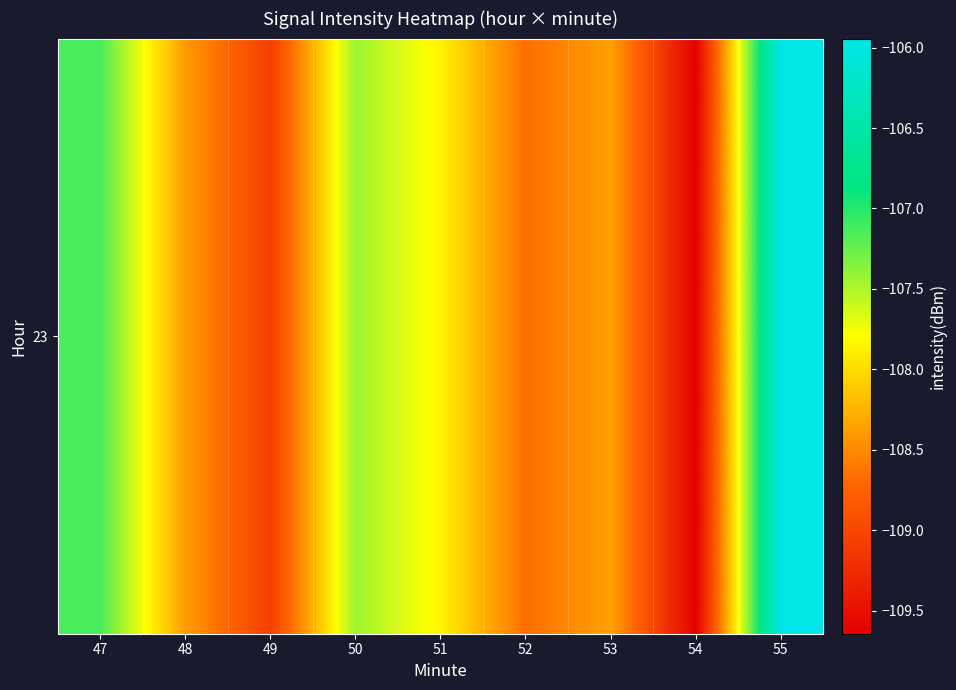

Is it true that the value at 53 is -146.4?

False